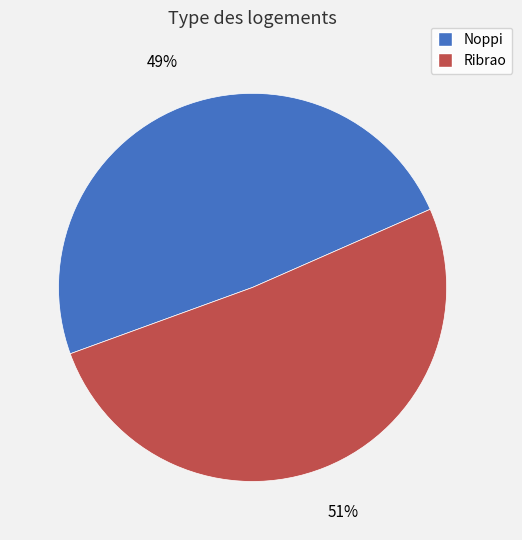

How many slices are in this pie chart?

2